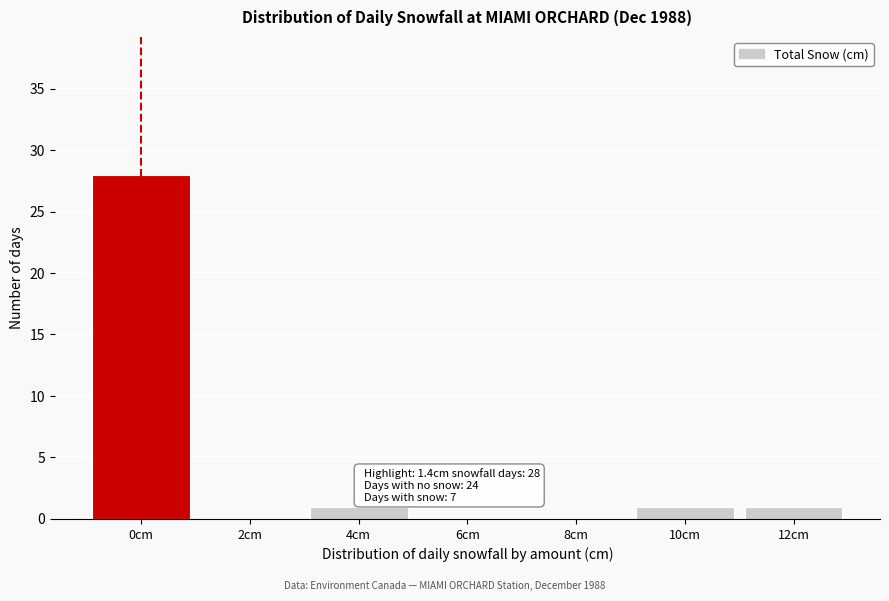

Reading left to right, what are all the values shown in this chart?

0cm=28	2cm=0	4cm=1	6cm=0	8cm=0	10cm=1	12cm=1